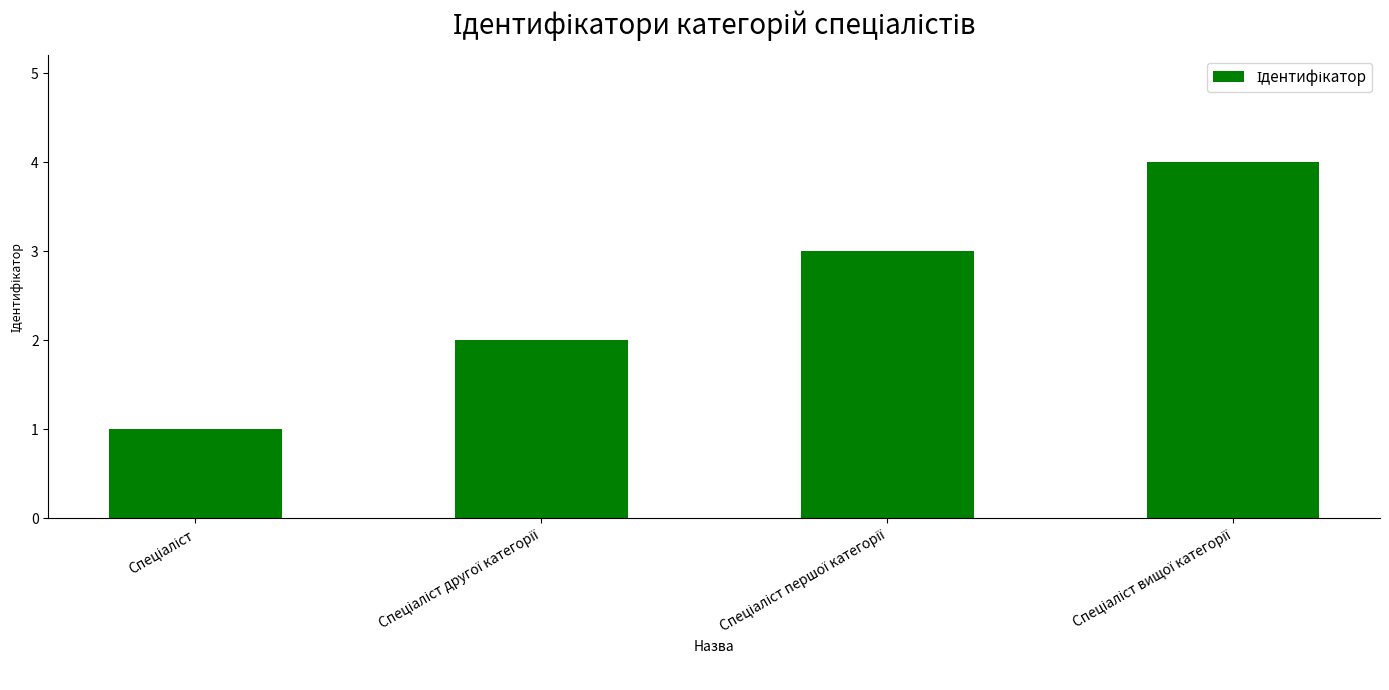

Reading right to left, transcribe all the data shown in this chart.

4	3	2	1